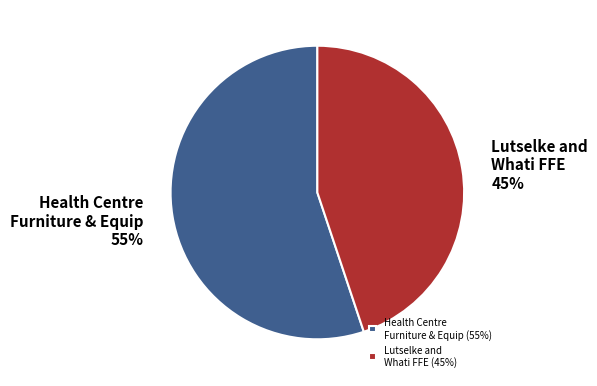

True or false: Health Centre Furniture & Equip (55%) accounts for 46% of the total.

False